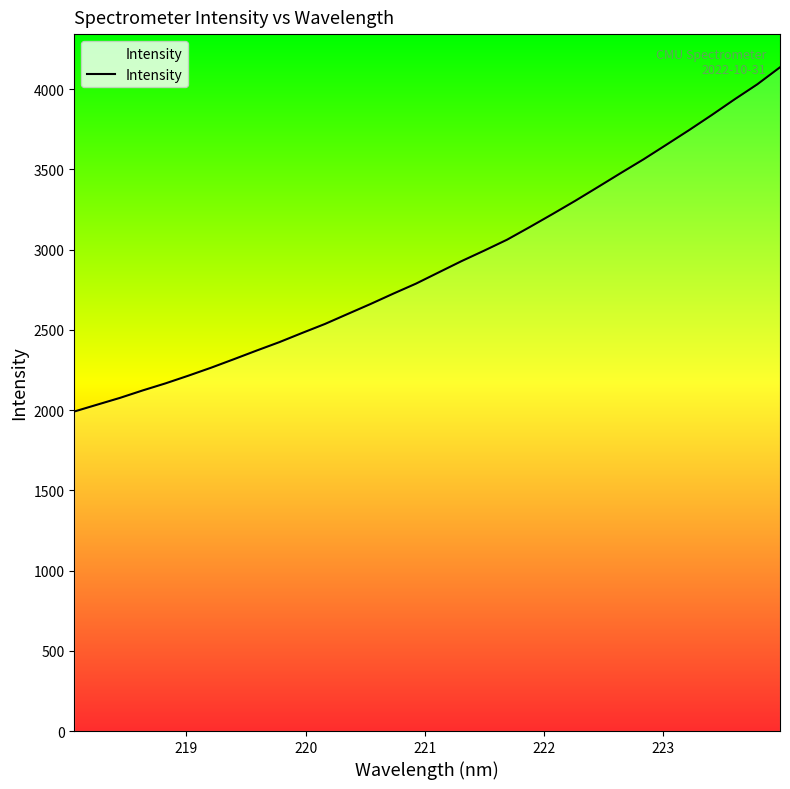

What is the maximum value shown in the chart?

4136.6